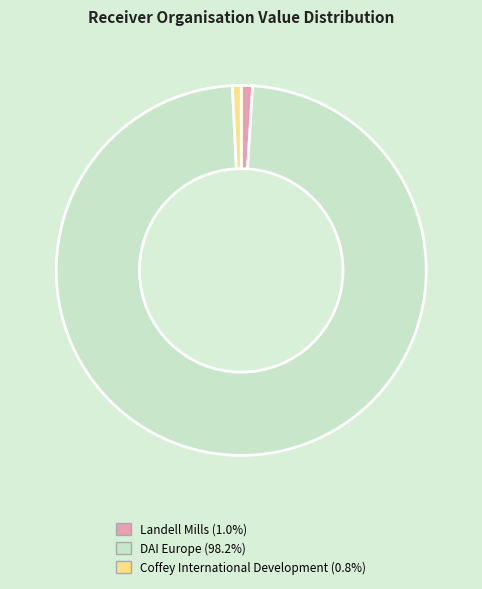

Do DAI Europe and Coffey International Development together represent more than half of the pie?

Yes